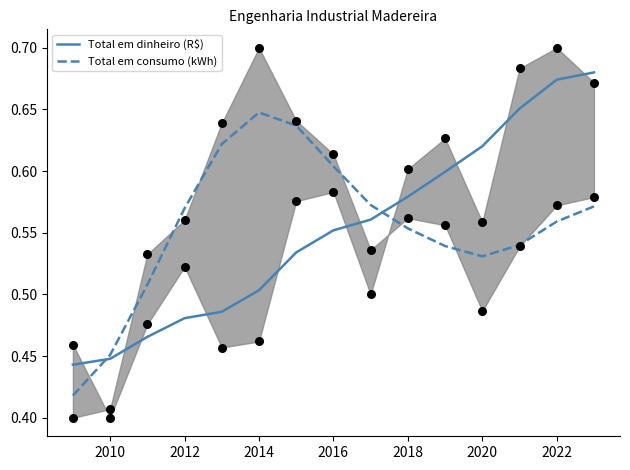

True or false: Total em dinheiro (R$) has a value of 0.3 at 2012.

False